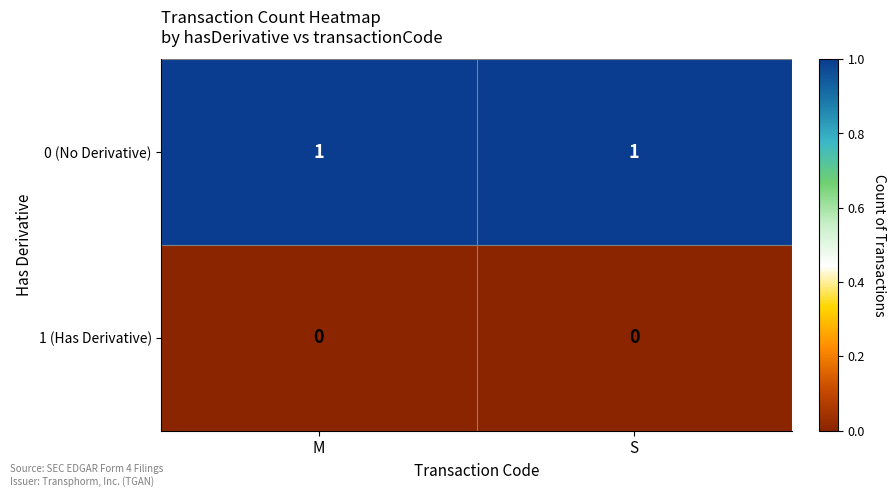

The value of 0 (No Derivative) at M is 1. True or false?

True